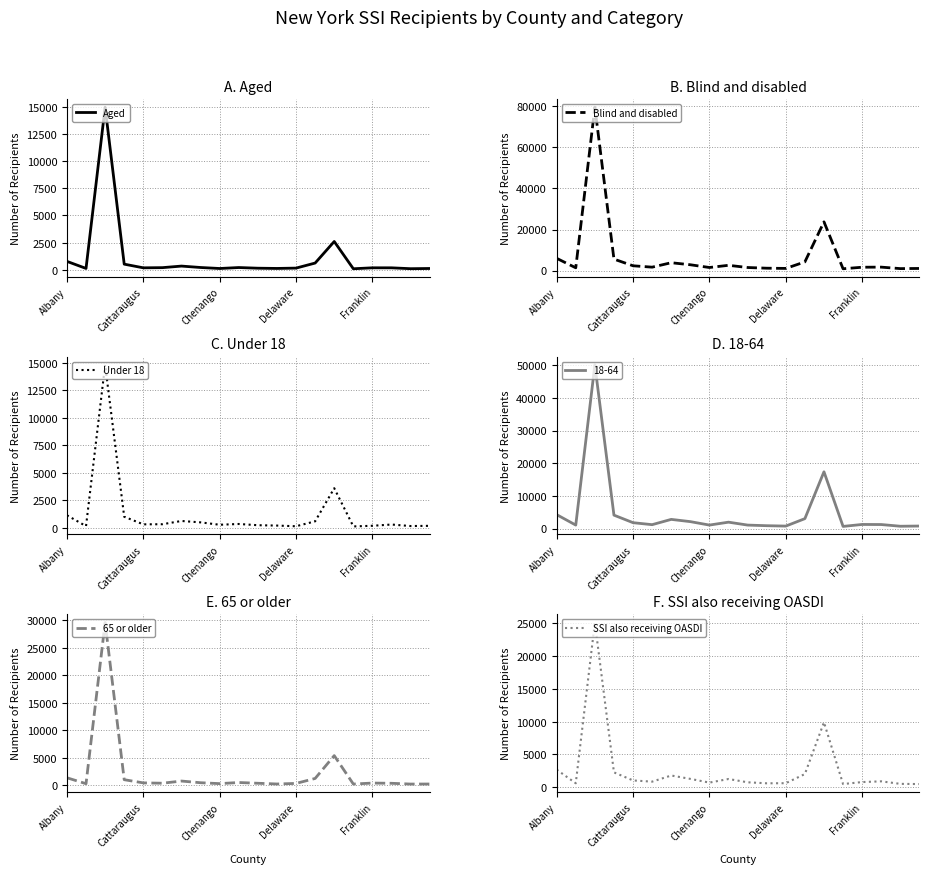

What are all the series names shown in the legend?

Aged, Blind and disabled, Under 18, 65 or older, SSI also receiving OASDI